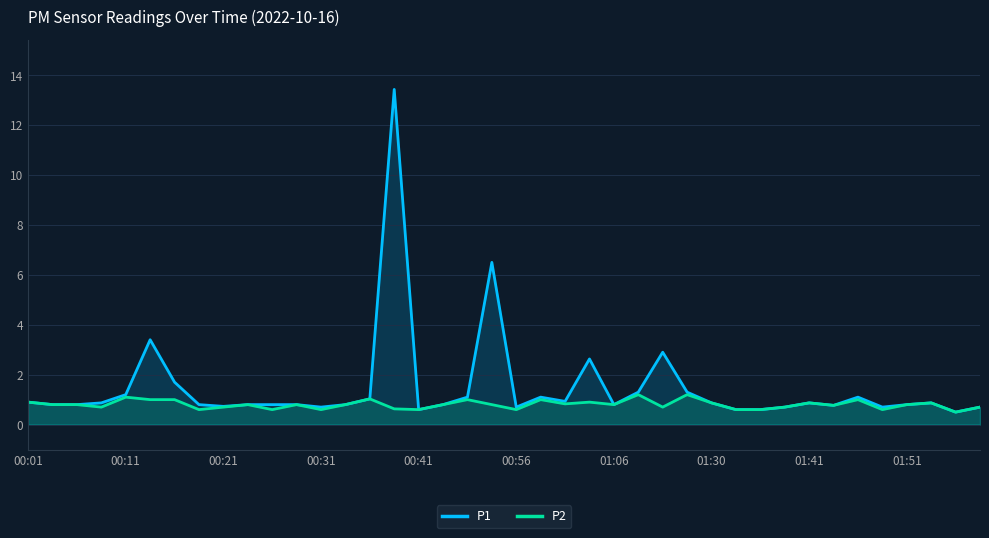

How many lines are shown in the chart?

2